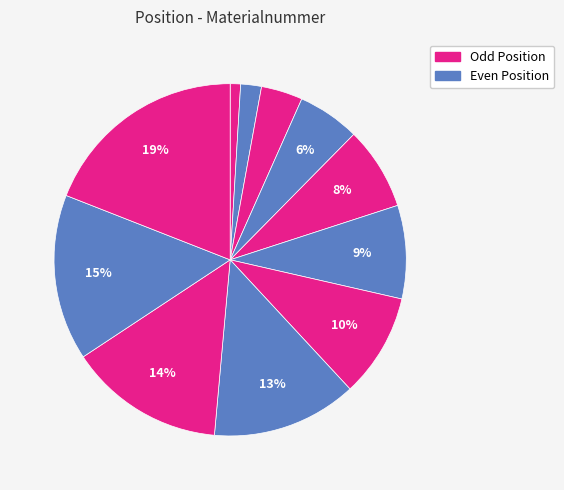

How many segments does this pie chart have?

11